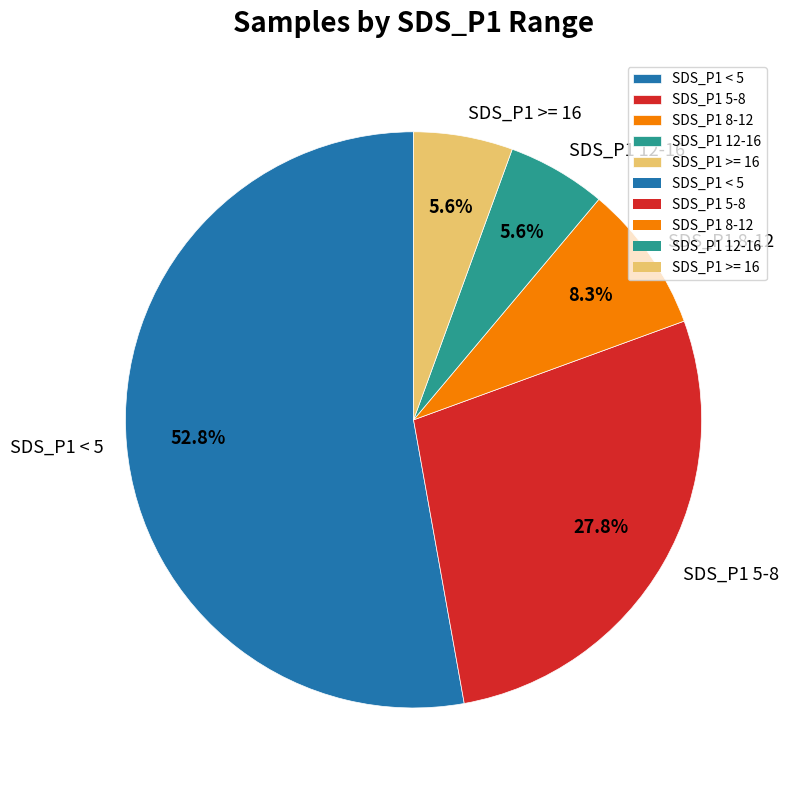

Which has a higher value, SDS_P1 < 5 or SDS_P1 5-8?

SDS_P1 < 5